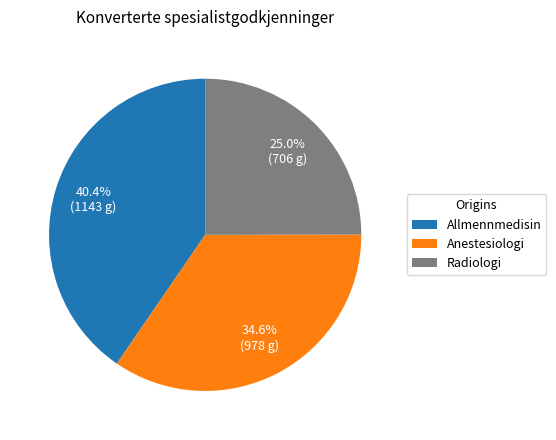

Which slice is the smallest?

Radiologi